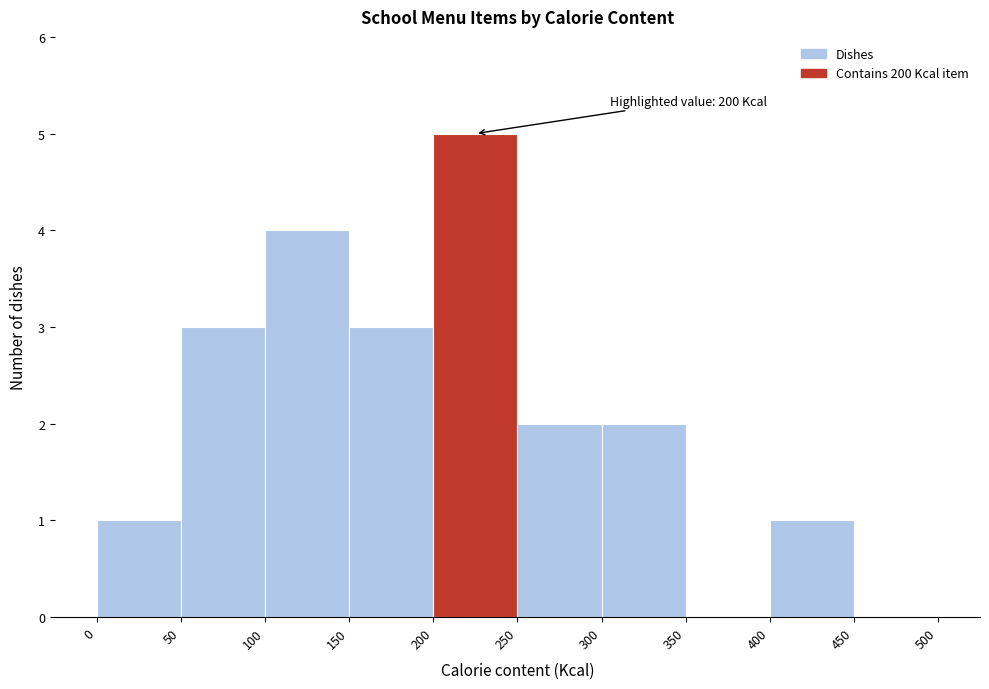

Which range on the x-axis has the tallest bar?

200 to 250